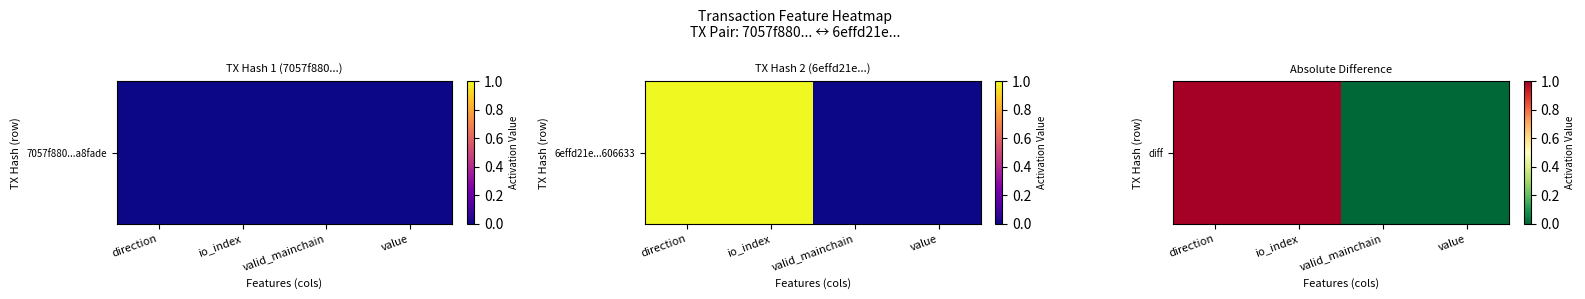

How many values are between 0 and 1?

4